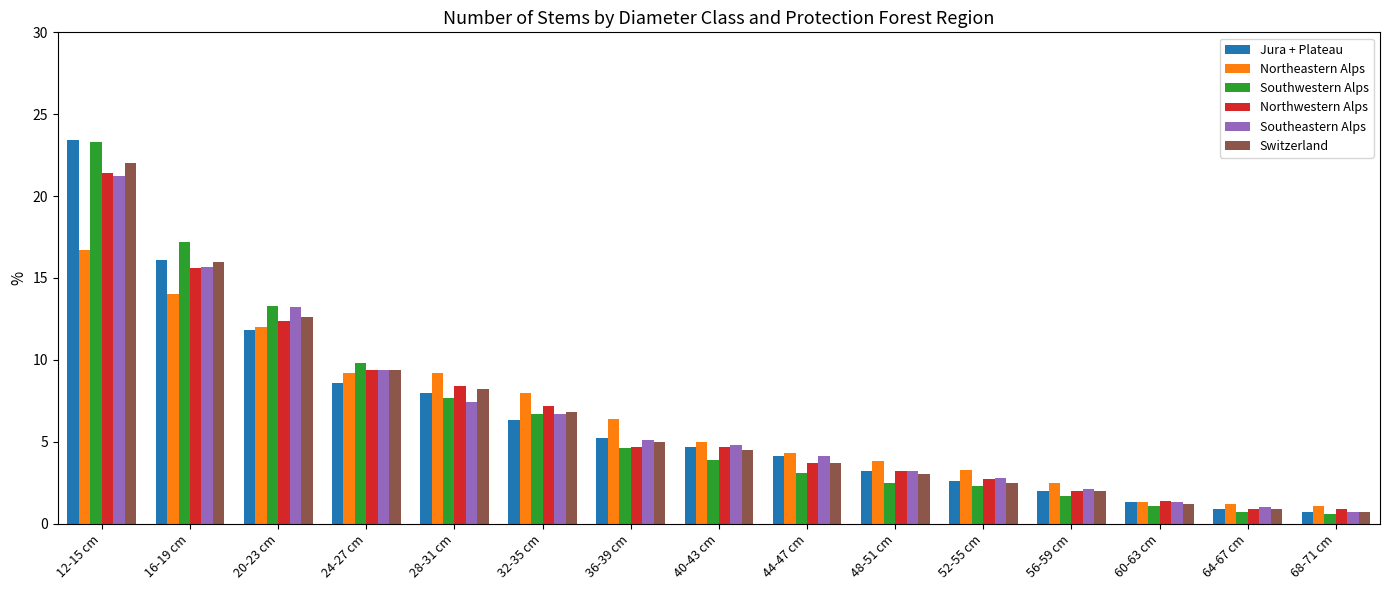

How many categories are shown in the chart?

15